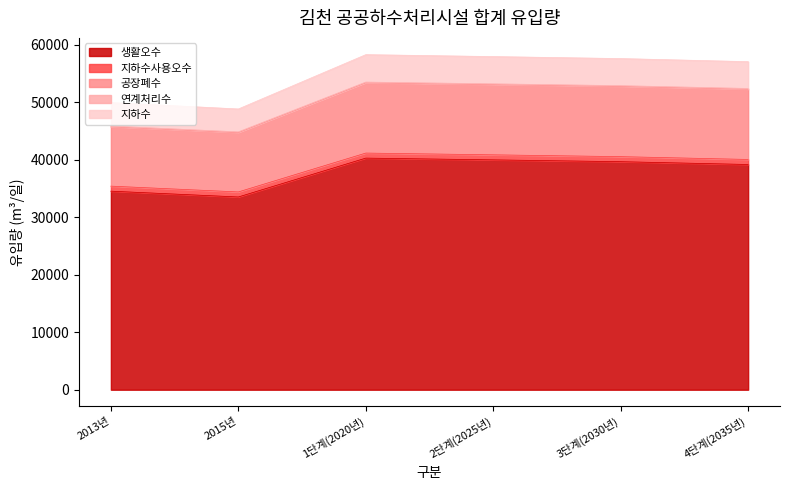

What is the minimum value shown in the chart?

33546